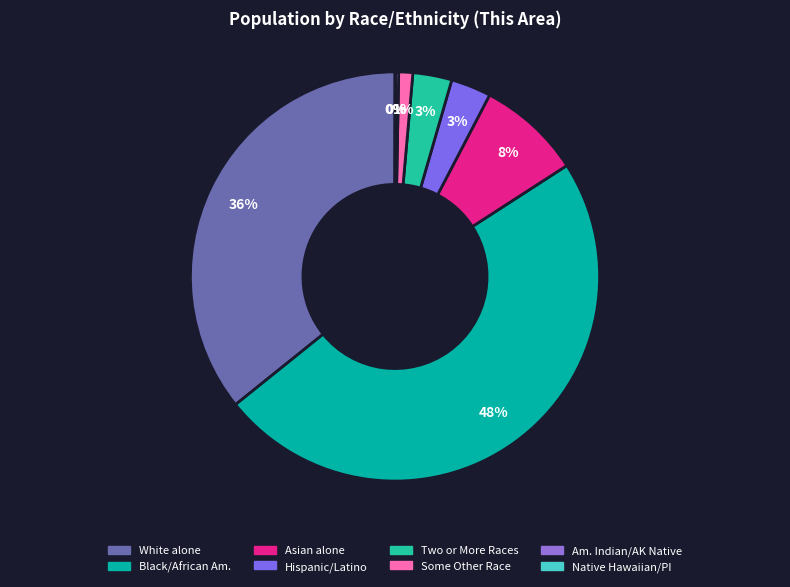

Rank the categories by value from highest to lowest.

Black or African American alone, White alone, Asian alone, Hispanic or Latino, Two or More Races, Some Other Race alone, American Indian and Alaska Native, Native Hawaiian and Other Pacific